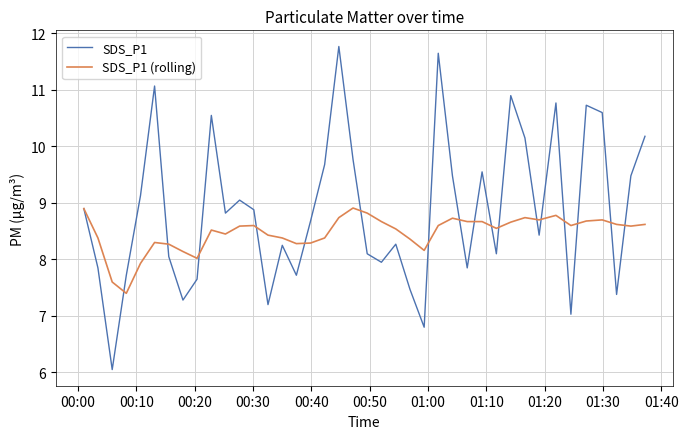

Rank the series by their maximum value, from lowest to highest.

SDS_P1 (rolling), SDS_P1